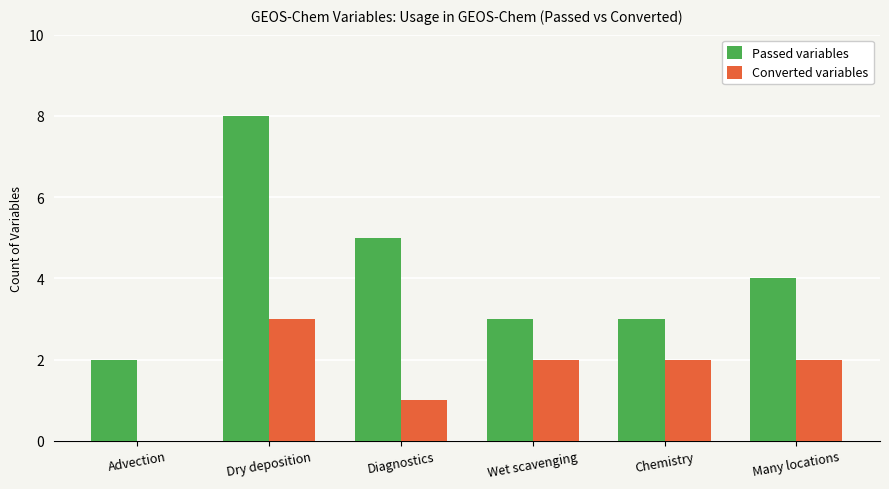

Which series has the largest total across all categories?

Passed variables